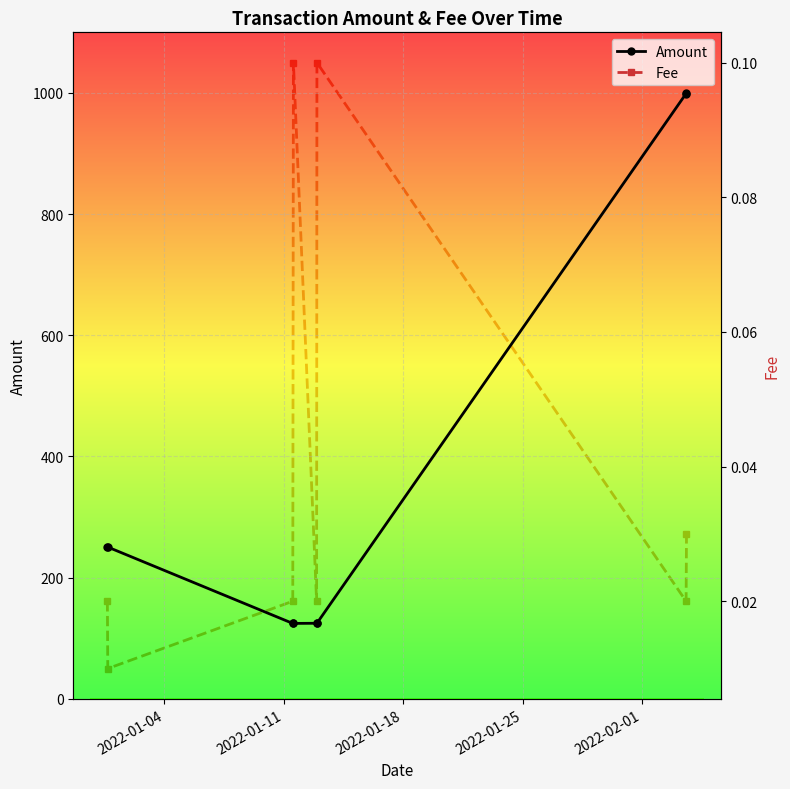

How many values in the Amount series exceed 250?

4